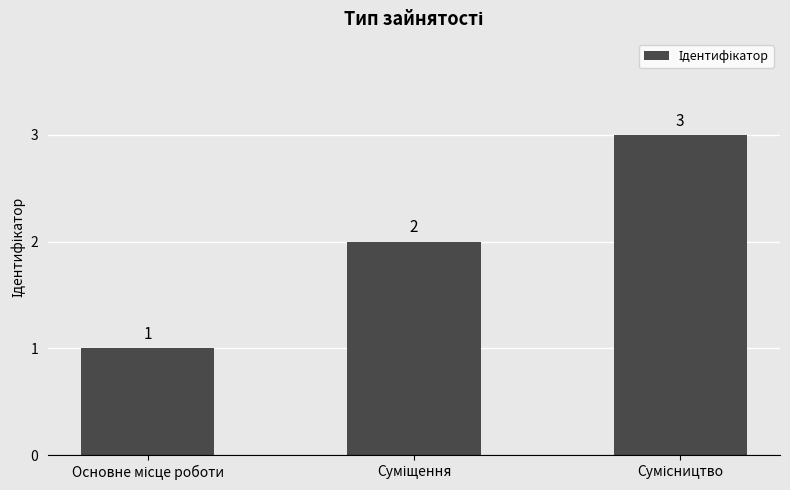

What is the difference between the maximum and minimum values?

2